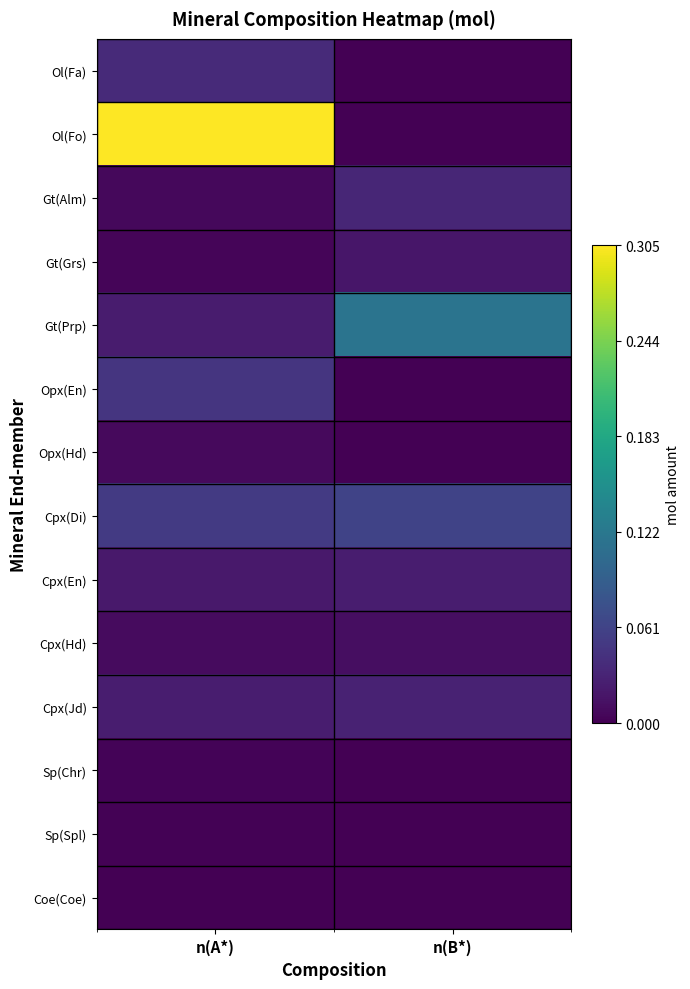

Reading left to right, list all the values displayed in this chart.

Ol(Fa): n(A*)=0.0	n(B*)=0.0
Ol(Fo): n(A*)=0.3	n(B*)=0.0
Gt(Alm): n(A*)=0.0	n(B*)=0.0
Gt(Grs): n(A*)=0.0	n(B*)=0.0
Gt(Prp): n(A*)=0.0	n(B*)=0.1
Opx(En): n(A*)=0.0	n(B*)=0.0
Opx(Hd): n(A*)=0.0	n(B*)=0.0
Cpx(Di): n(A*)=0.1	n(B*)=0.1
Cpx(En): n(A*)=0.0	n(B*)=0.0
Cpx(Hd): n(A*)=0.0	n(B*)=0.0
Cpx(Jd): n(A*)=0.0	n(B*)=0.0
Sp(Chr): n(A*)=0.0	n(B*)=0.0
Sp(Spl): n(A*)=0.0	n(B*)=0.0
Coe(Coe): n(A*)=0.0	n(B*)=0.0